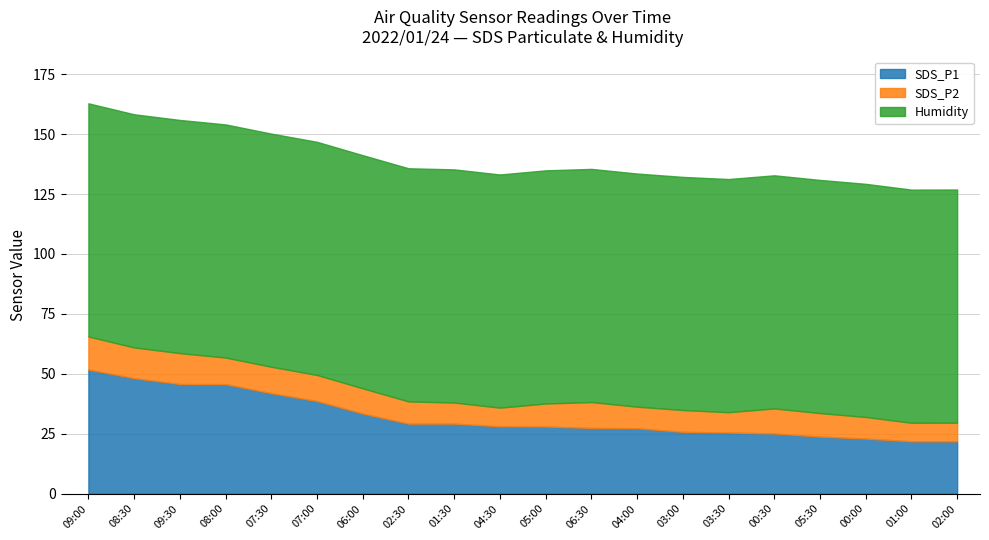

What are all the series names shown in the legend?

SDS_P1, SDS_P2, Humidity